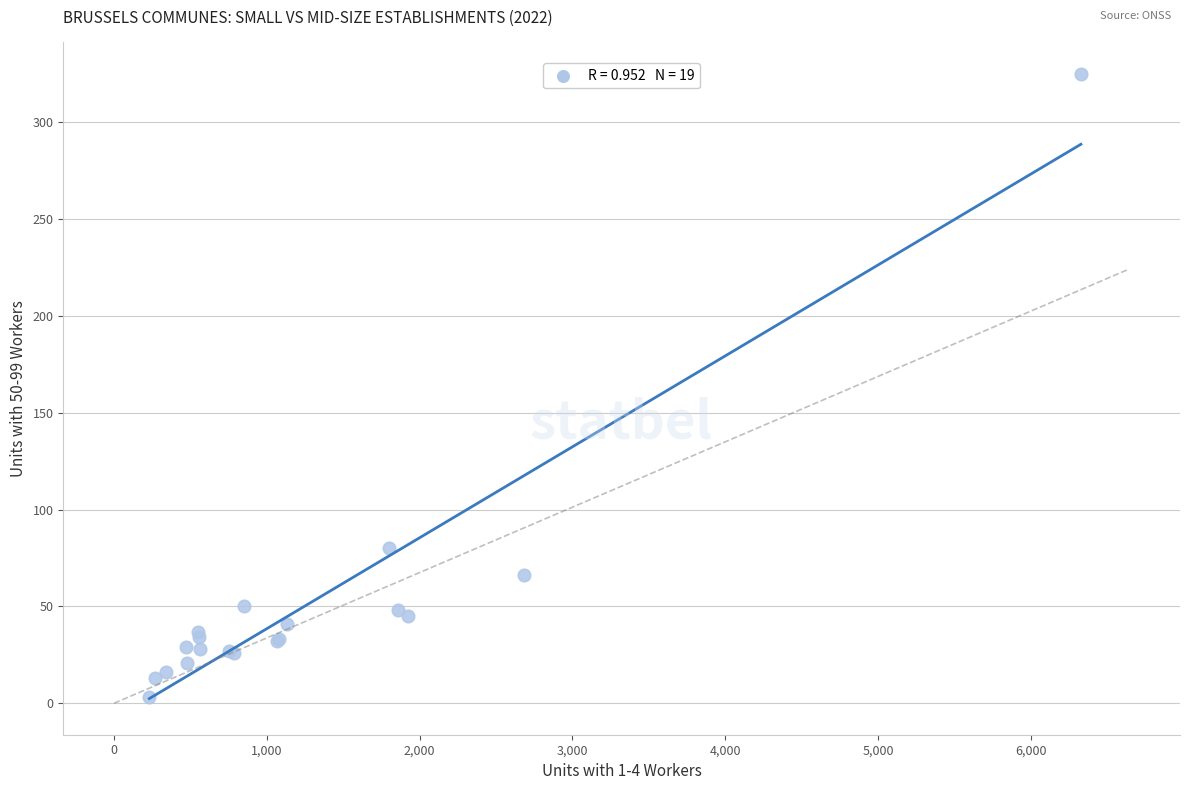

What Y value in the scatter plot is closest to 164?

80